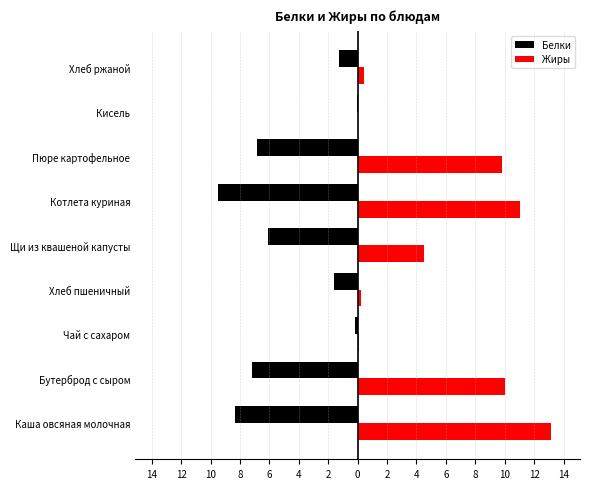

What are all the series names shown in the legend?

Белки, Жиры